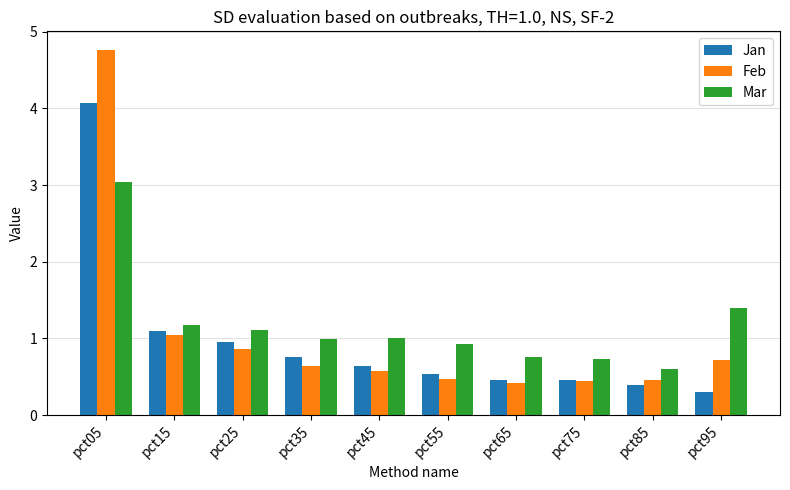

How many series are shown in this chart?

3